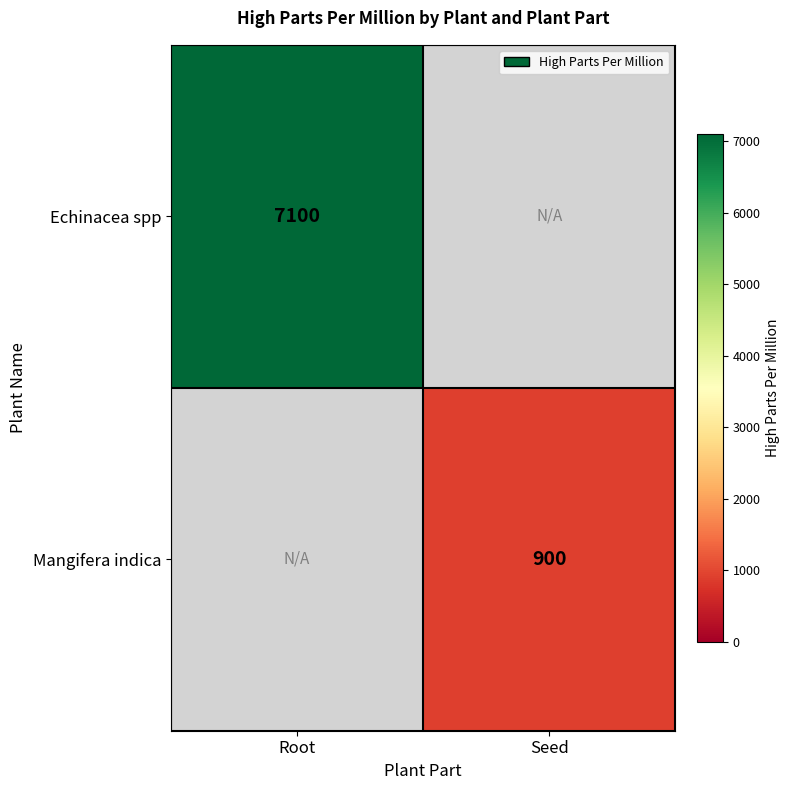

Is it true that Mangifera indica equals 377 at Seed?

False